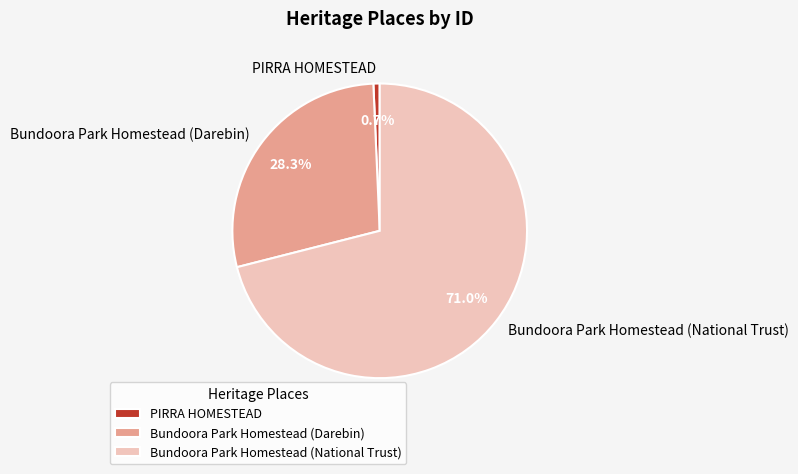

Which category has the smallest portion of the pie?

PIRRA HOMESTEAD